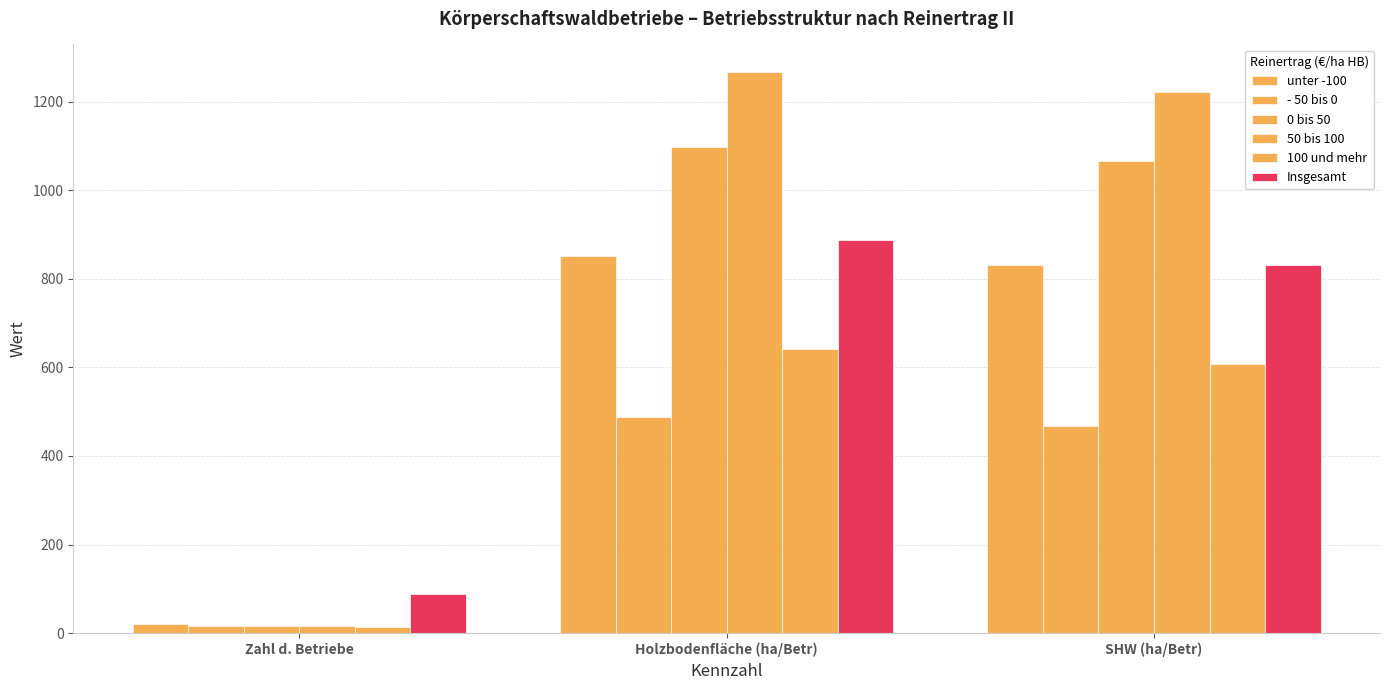

Reading right to left, transcribe all the data shown in this chart.

unter -100: 832.1	851.1	21.0
- 50 bis 0: 467.7	489.0	15.0
0 bis 50: 1065.7	1098.5	17.0
50 bis 100: 1220.6	1265.8	15.0
100 und mehr: 606.6	641.4	14.0
Insgesamt: 830.9	887.9	89.0